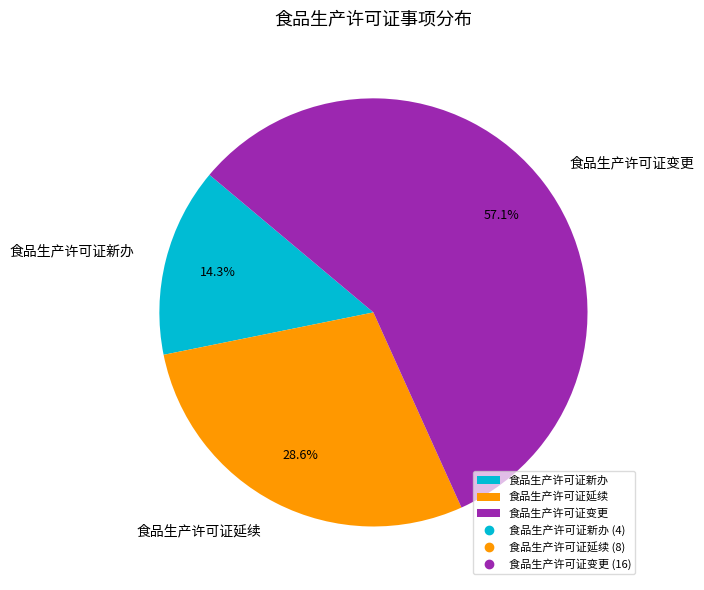

To the nearest percent, what is the average slice percentage?

33%